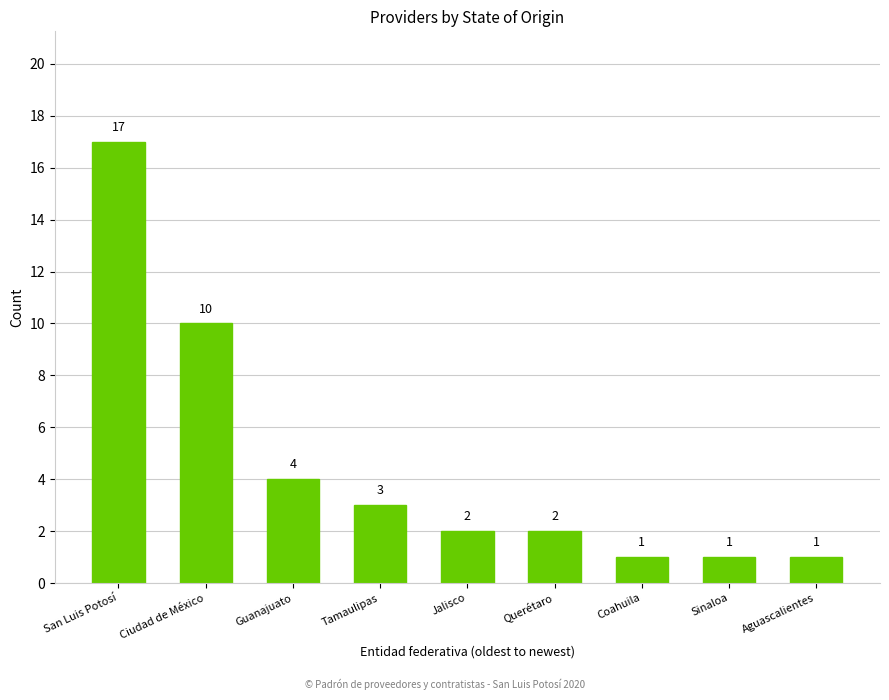

What is the smallest value displayed?

1